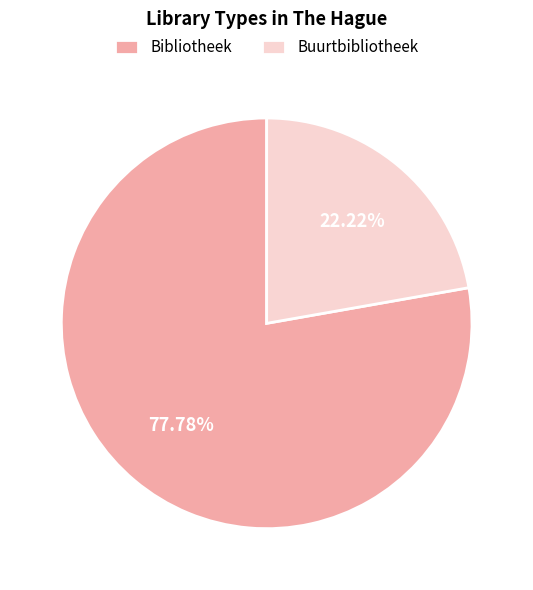

Does Buurtbibliotheek represent more than half of the total?

No